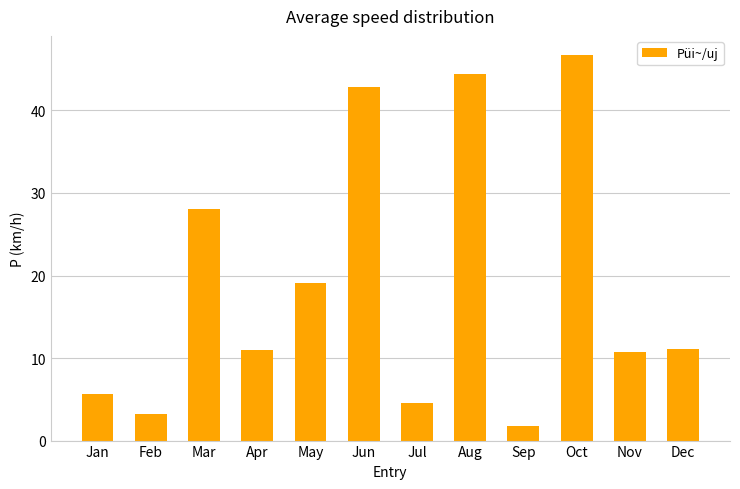

What is the approximate value at Feb?

3.2